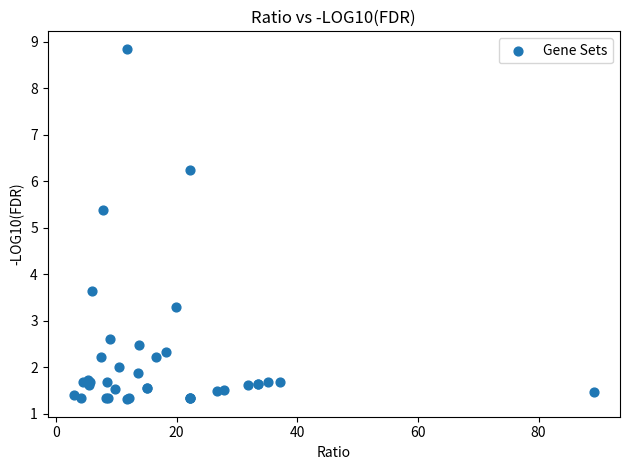

What Y value in the scatter plot is closest to 5?

5.4